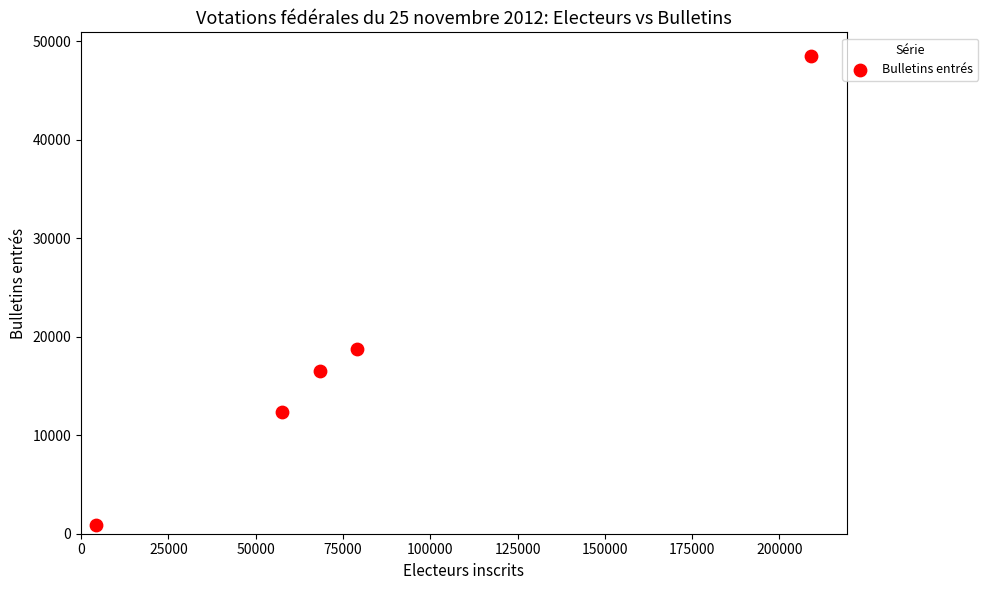

What Y value in the scatter plot is closest to 24694?

18766